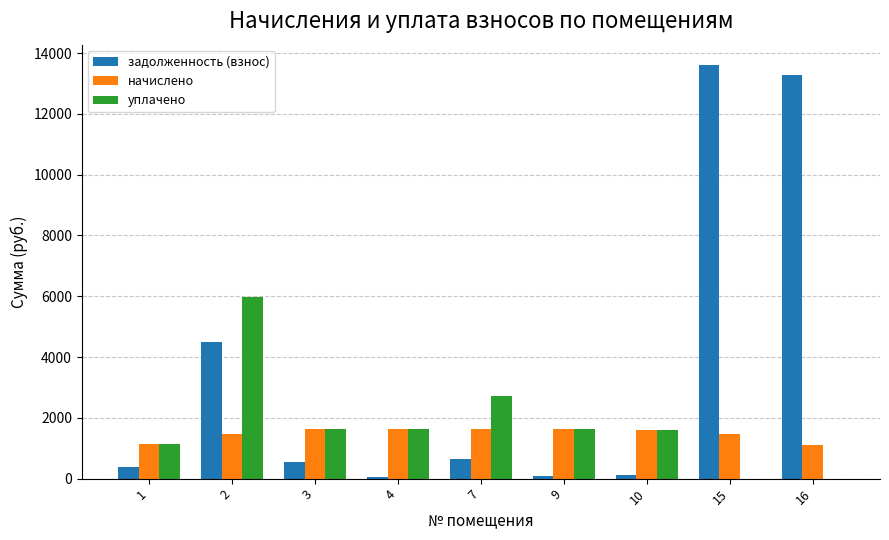

The уплачено series shows 1624.0 at 9. True or false?

True